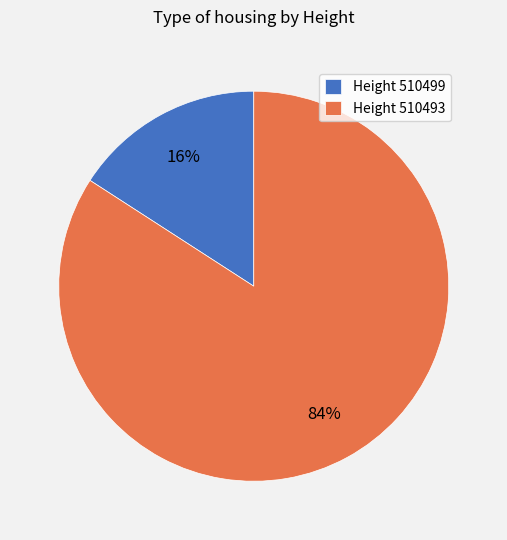

What percentage is the Height 510493 slice, to the nearest percent?

84%